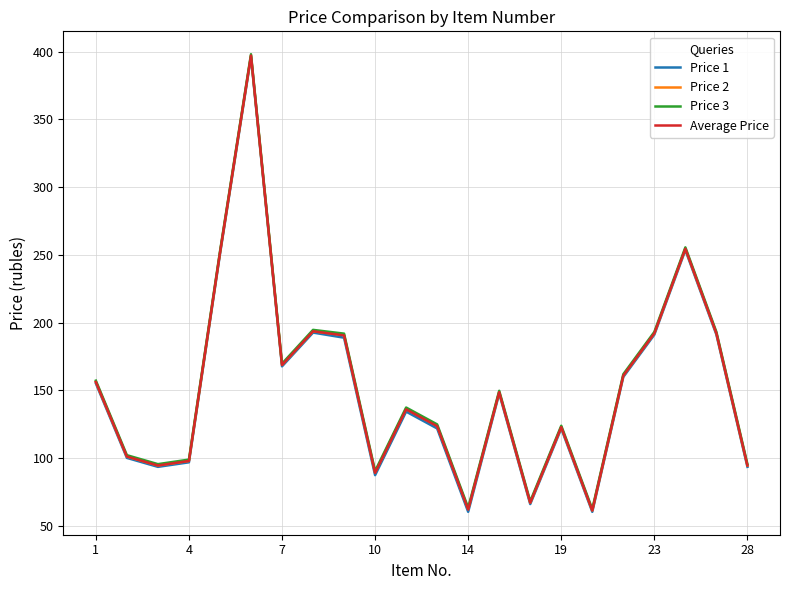

What is the lowest value of the Average Price series?

61.5